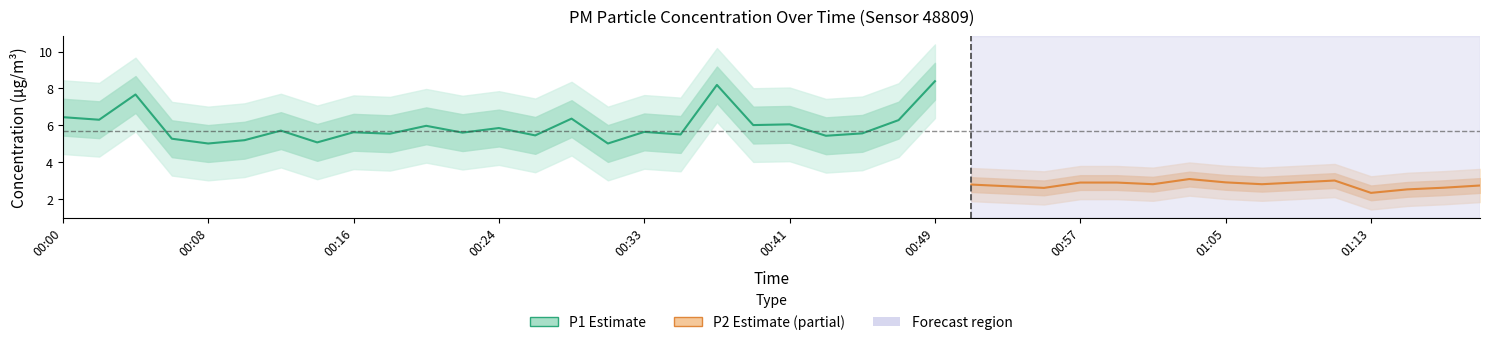

Rank the series by their maximum value, from lowest to highest.

P2, P1